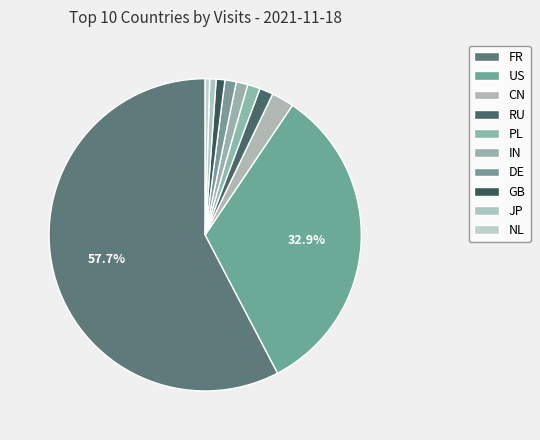

To the nearest percent, what percentage of the pie is JP?

1%